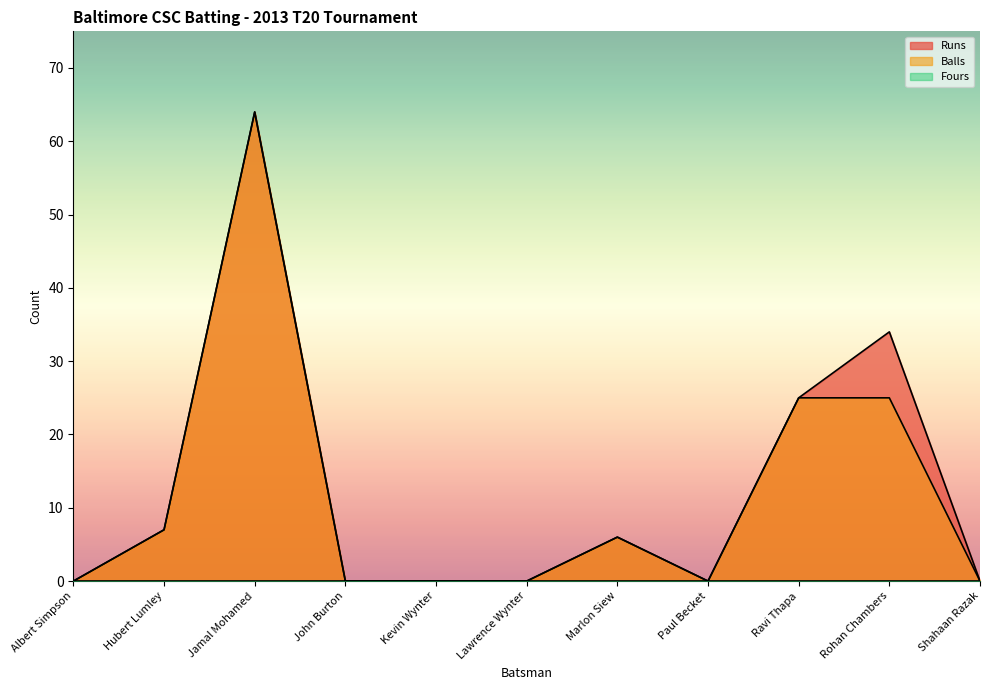

At which category does Balls reach its first local peak?

Jamal Mohamed